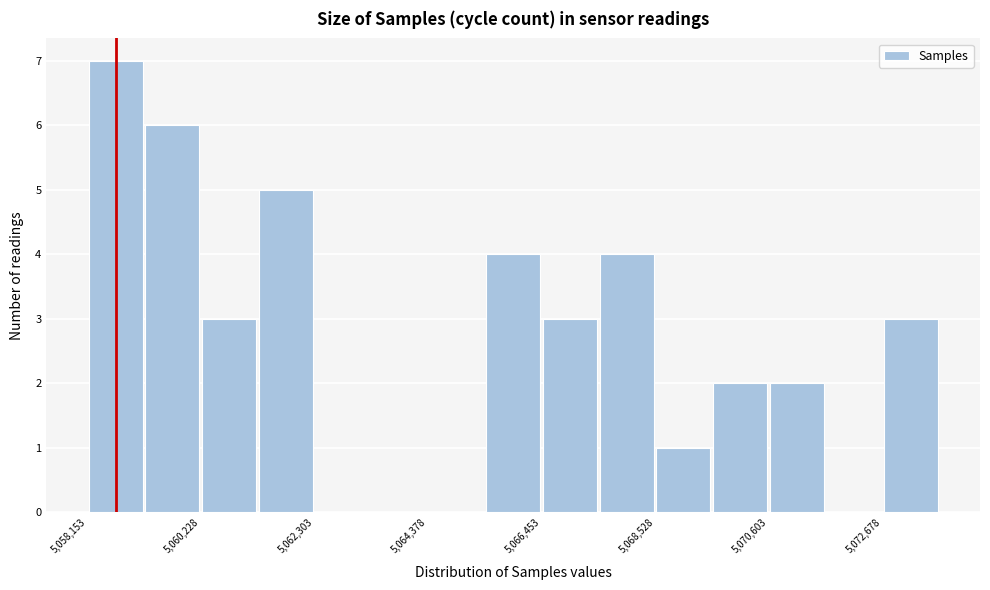

Around what value on the x-axis is the tallest bar? Give the approximate position of its centre, as read against the axis.

5058500